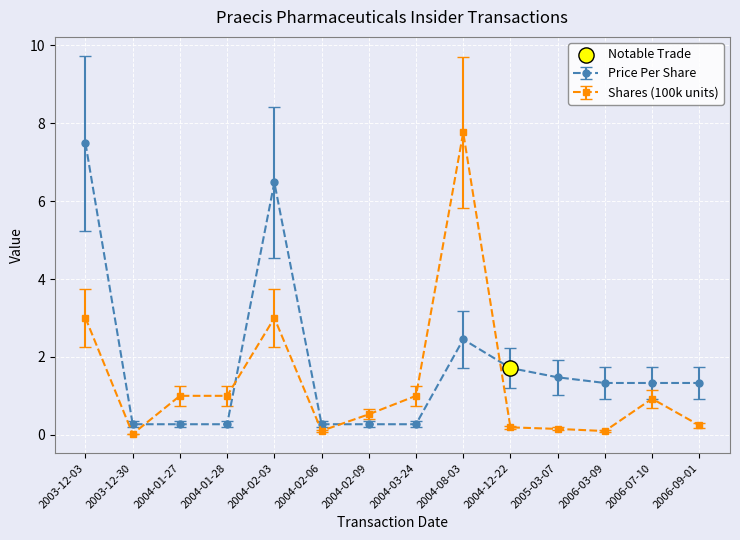

At how many categories does at least one series exceed 4?

3